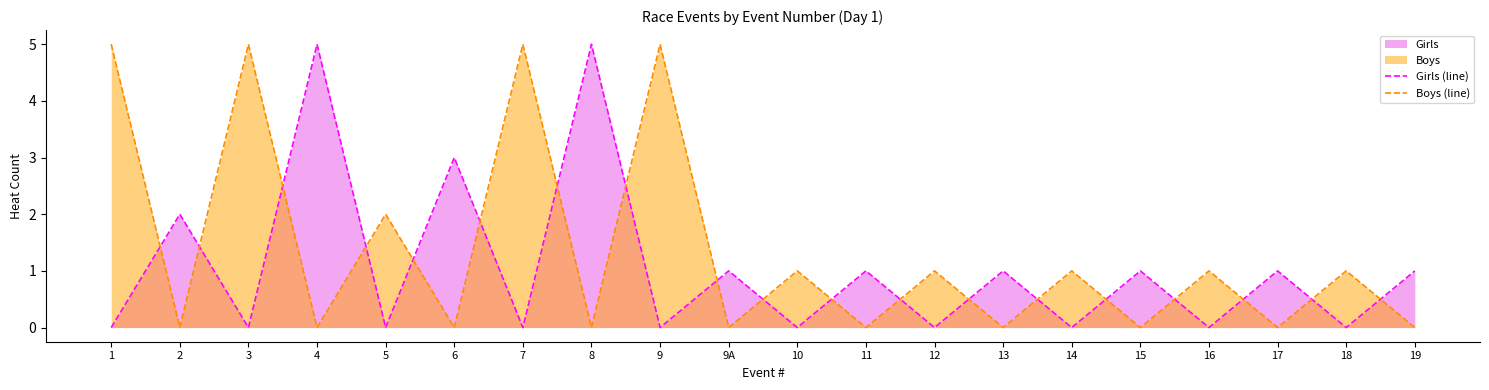

How many data points in Girls (line) are less than 1?

10